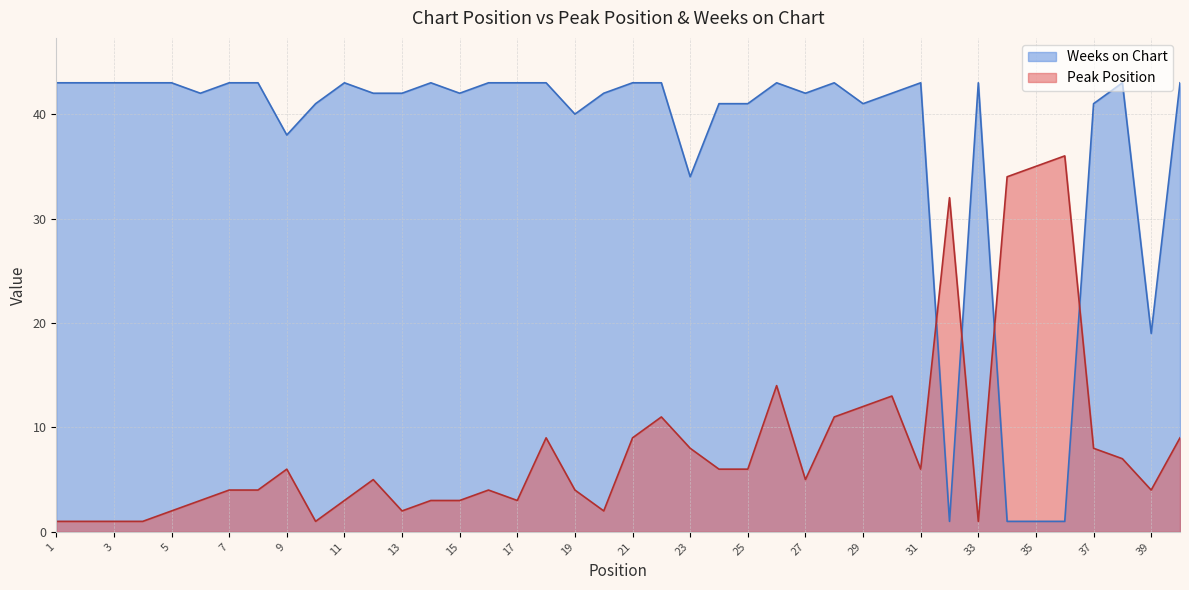

What is the total value across all series at 20?

44